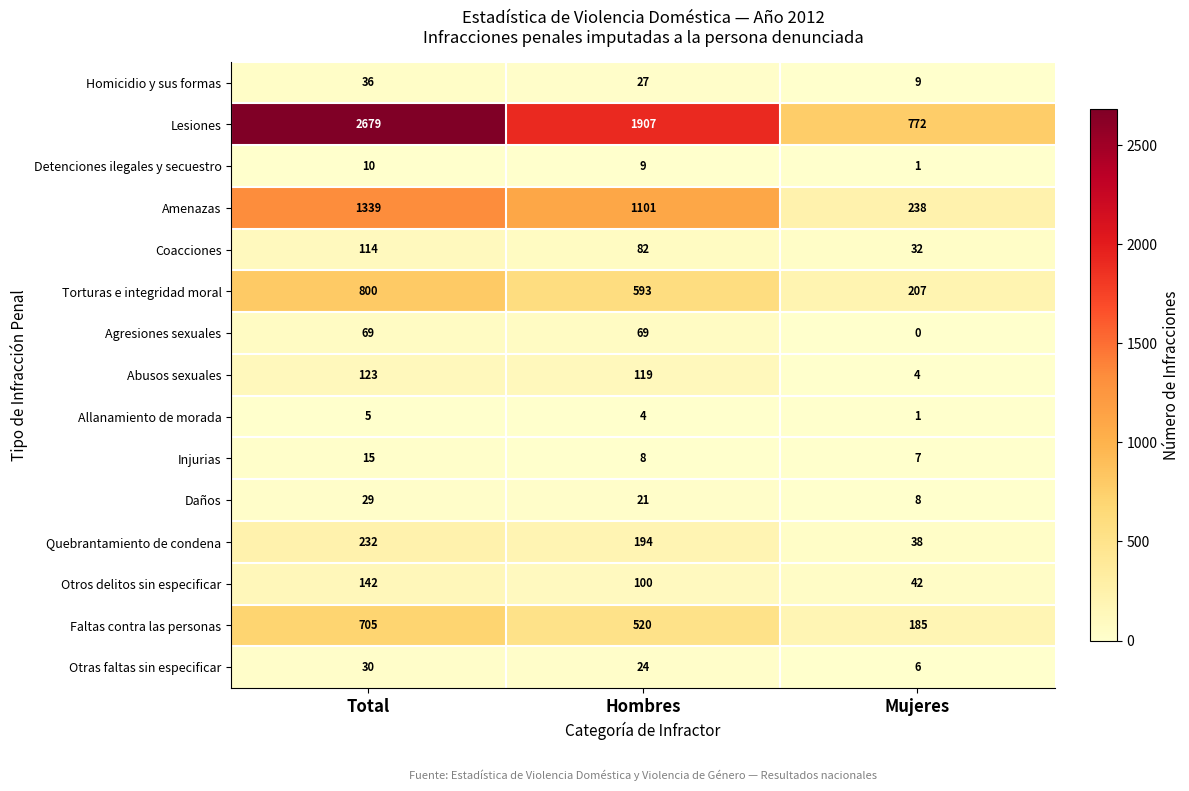

Is it true that Detenciones ilegales y secuestro equals 13 at Total?

False